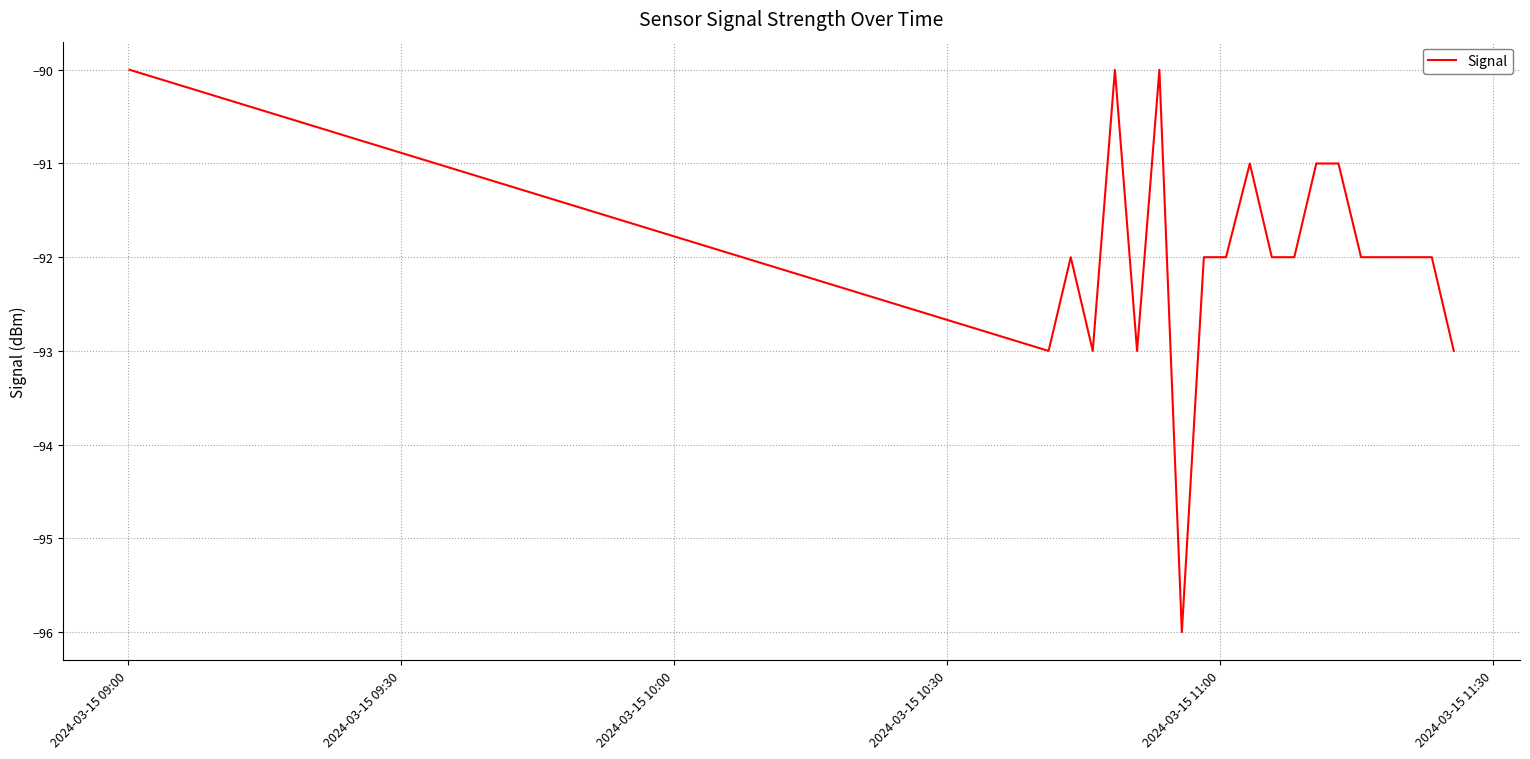

What is the difference between the second highest and minimum values?

6